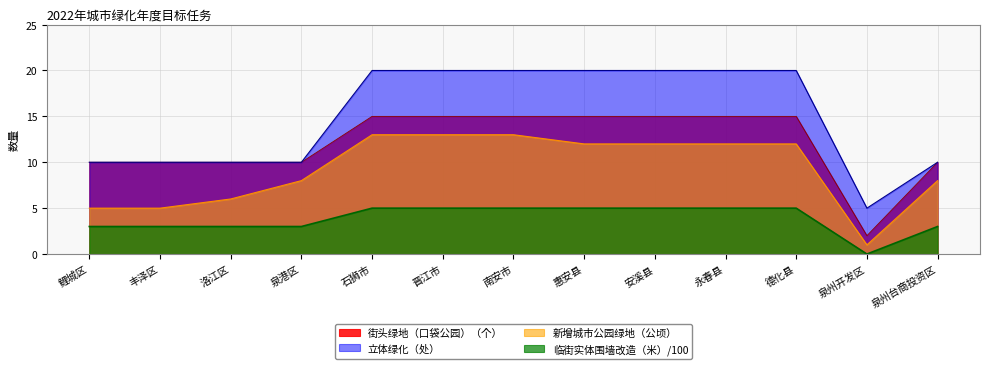

How many data points in 立体绿化（处） are less than 20?

6